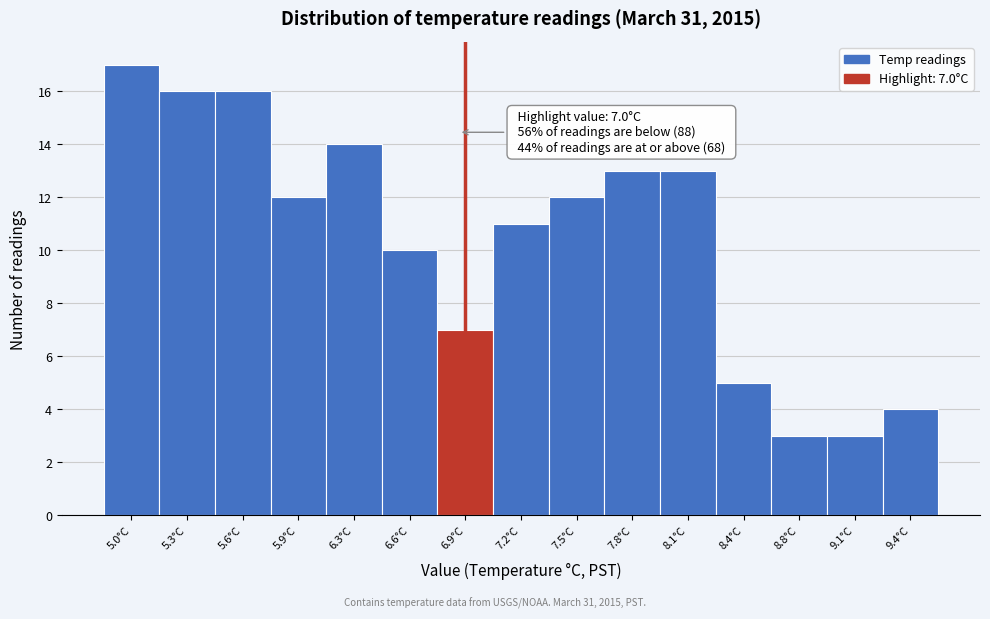

Reading right to left, transcribe all the data shown in this chart.

4	3	3	5	13	13	12	11	7	10	14	12	16	16	17